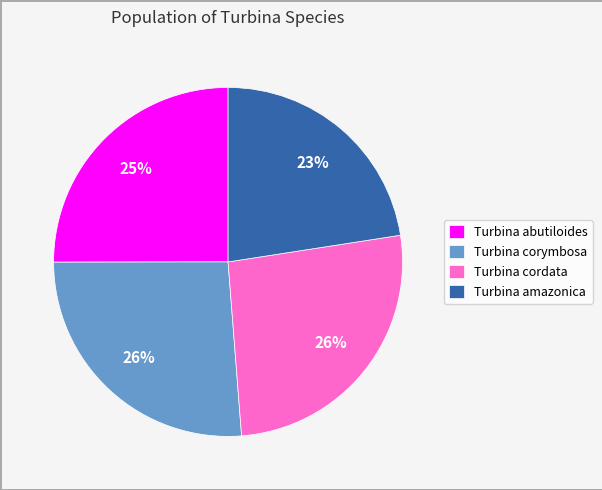

To the nearest percent, what is the average slice percentage?

25%